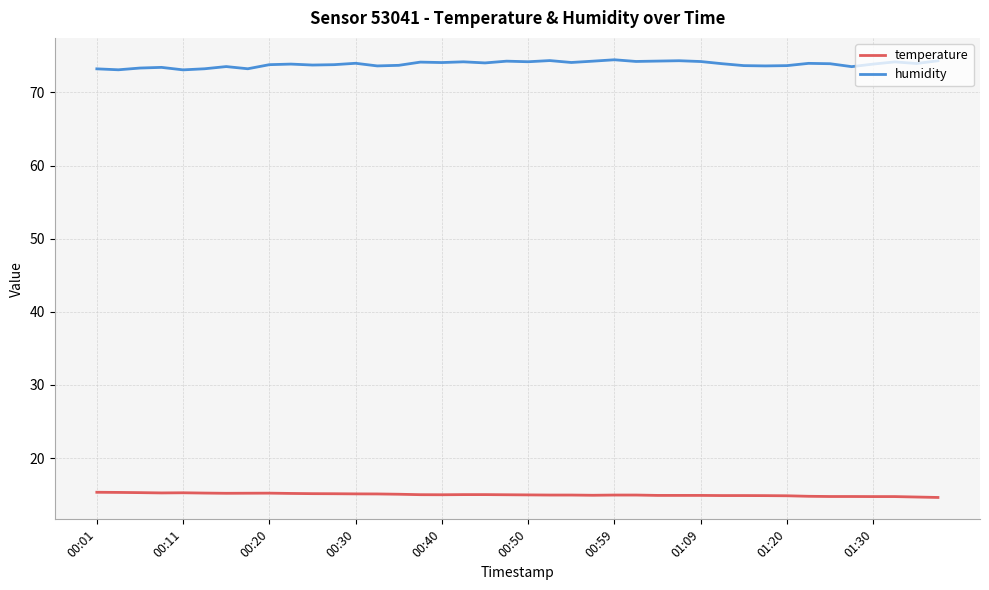

List the series in order of their overall mean, lowest first.

temperature, humidity